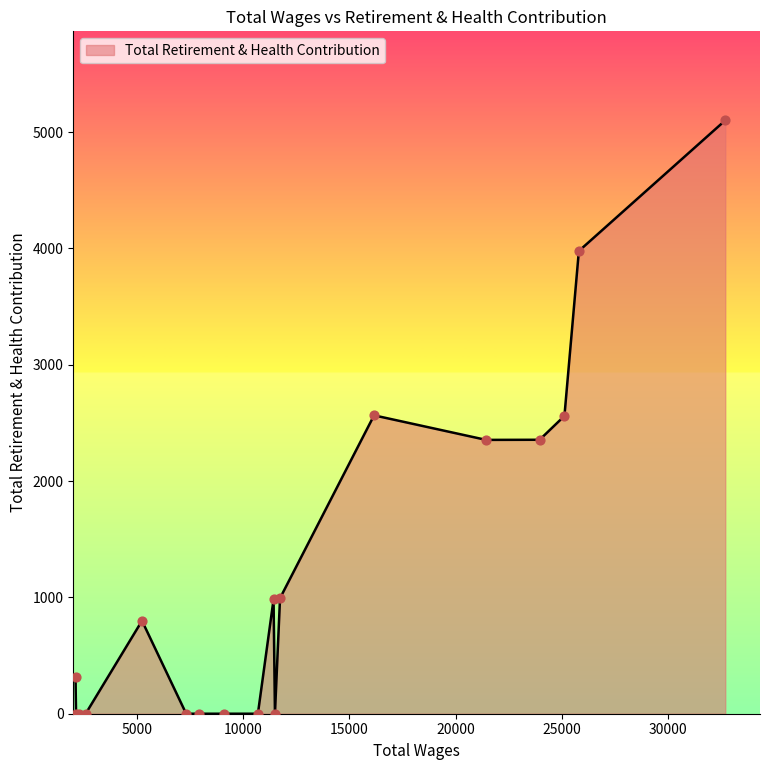

What is the difference between the maximum and minimum values?

5101